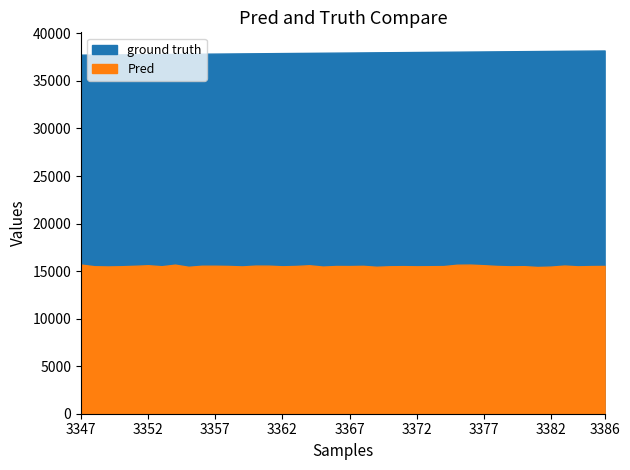

How many values in the Pred series are below 15531?

20